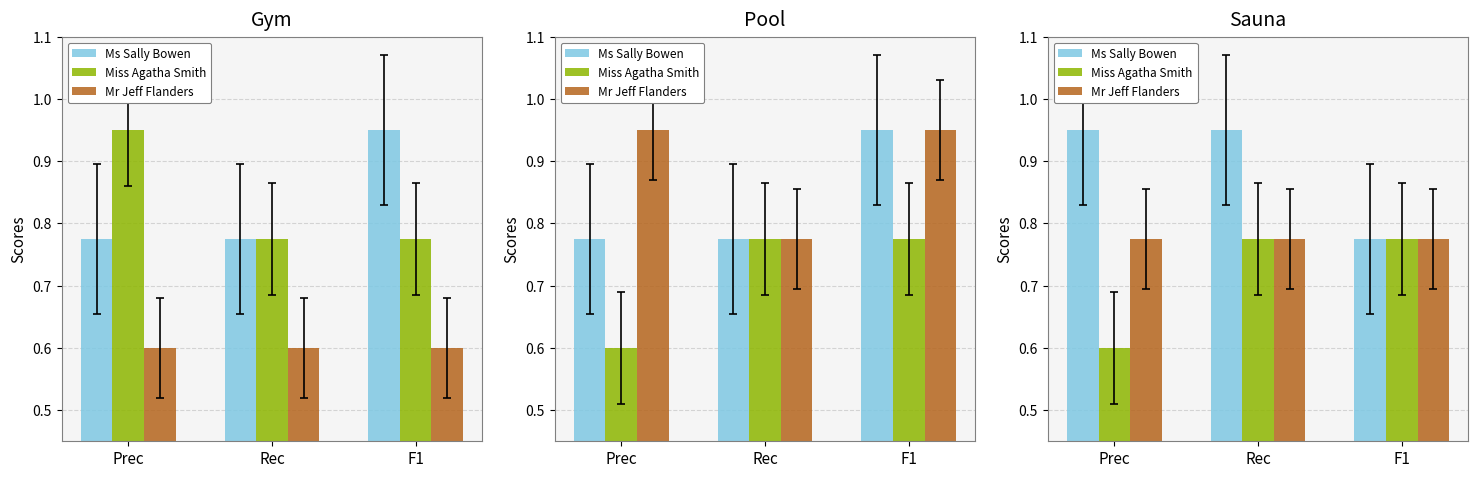

Which series has the largest range (max minus min)?

Ms Sally Bowen